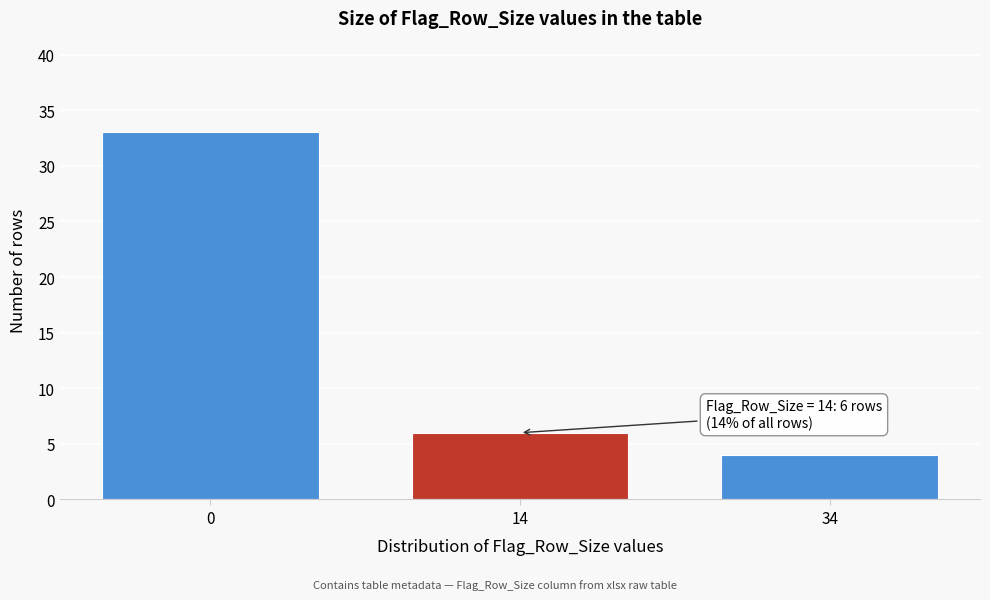

Reading left to right, what are all the values shown in this chart?

0=33	14=6	34=4